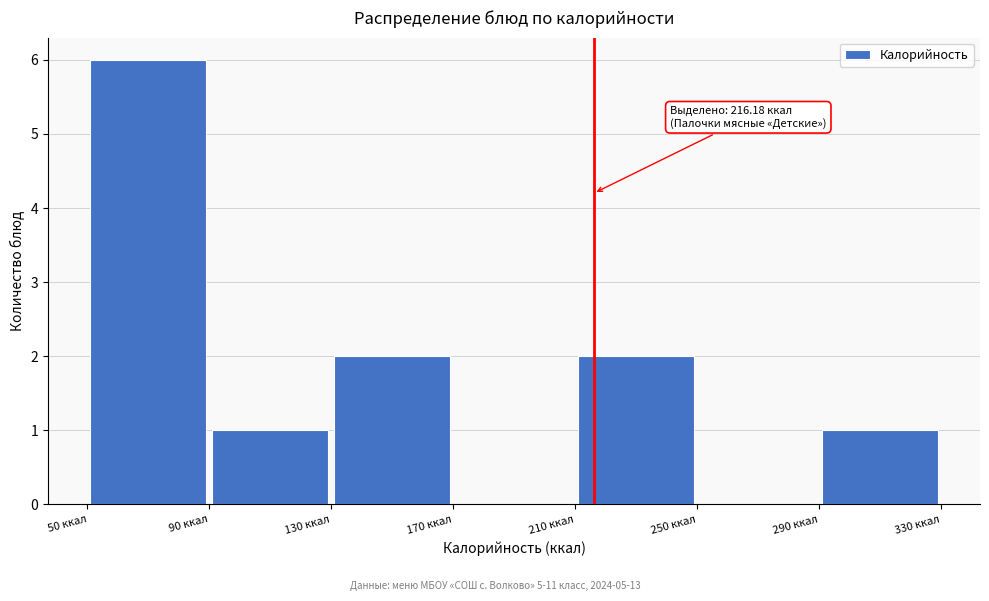

Which range on the x-axis has the tallest bar?

50 to 90